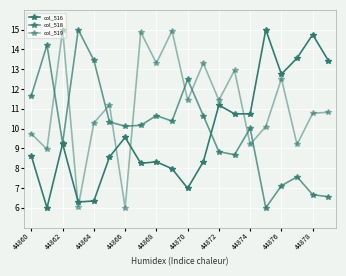

How many lines are shown in the chart?

3